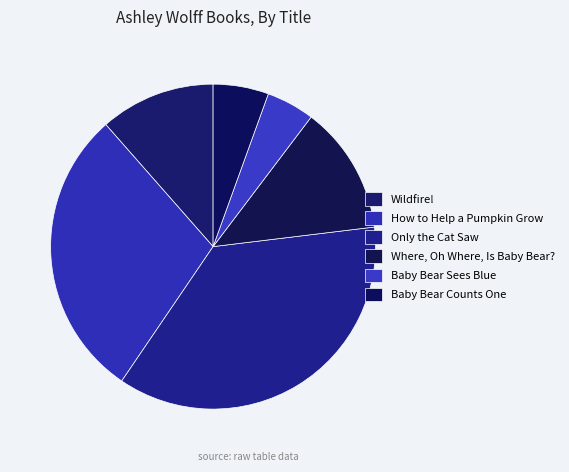

Do Wildfire! and Where, Oh Where, Is Baby Bear? together represent more than half of the pie?

No